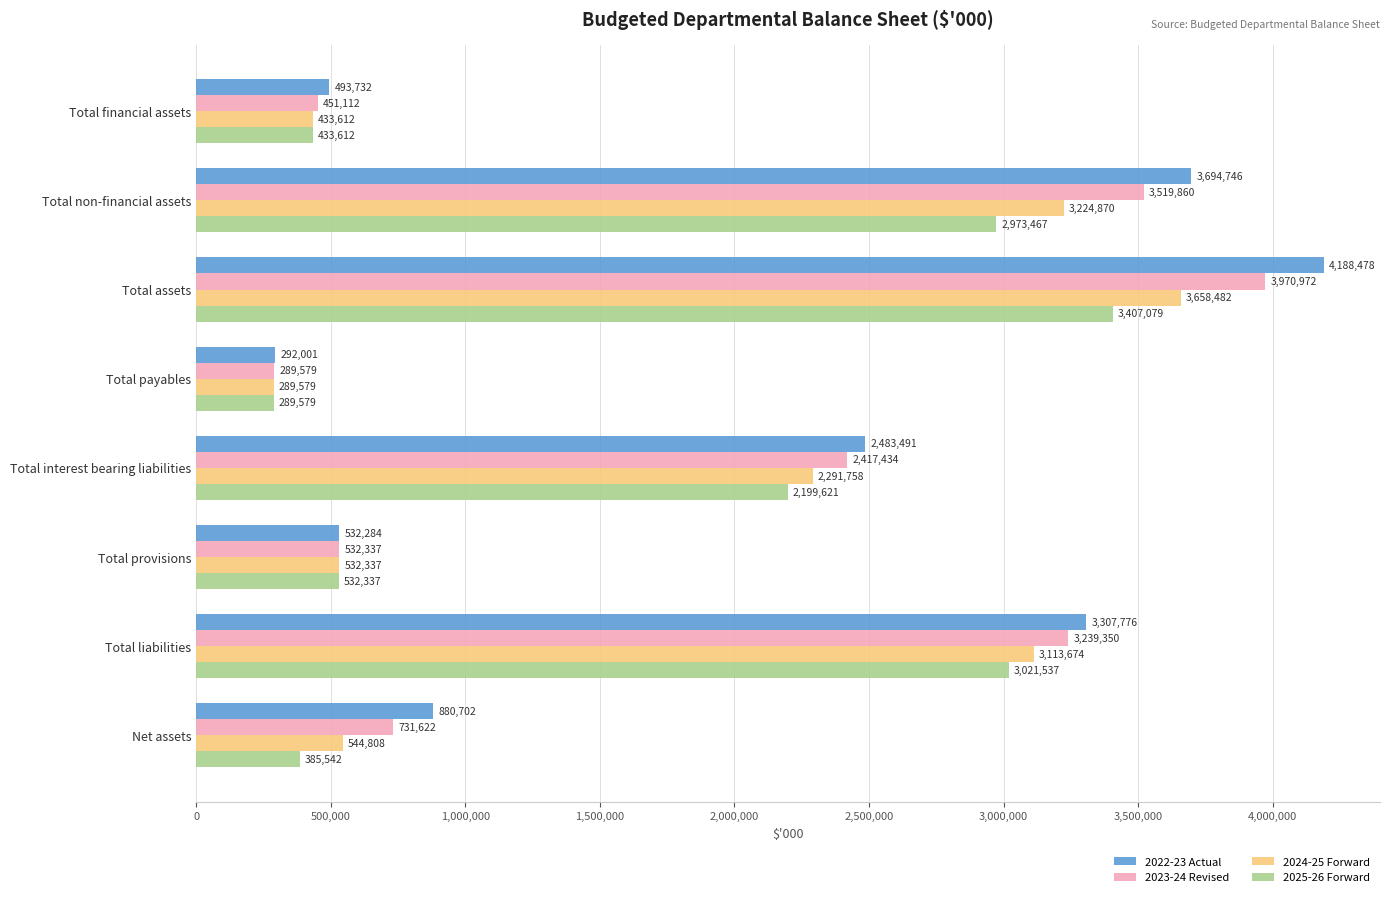

Which series has the widest spread of values?

2022-23 Actual